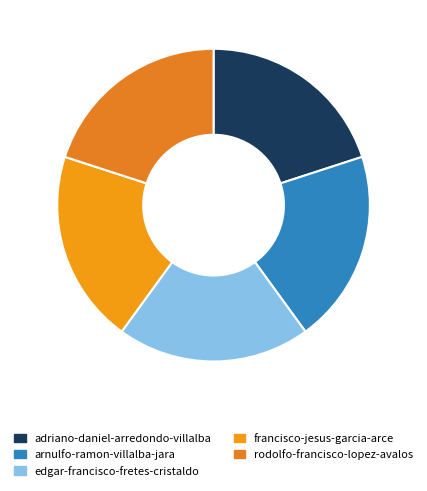

To the nearest percent, what is the average slice percentage?

20%